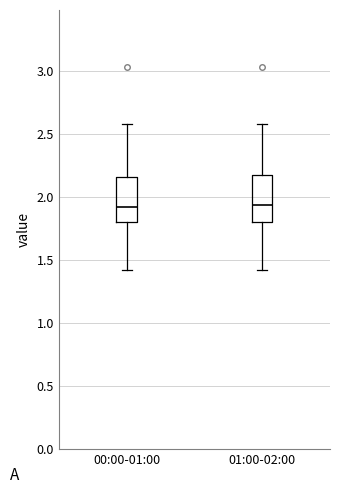

Reading left to right, read every box against the y-axis: the position of its median line, the range the box covers, and the ends of its whiskers. The values are not printed on the chart, so give them approximately, as read against the axis.

00:00-01:00: median 1.90, box 1.80 to 2.15, whiskers 1.40 to 2.60
01:00-02:00: median 1.95, box 1.80 to 2.15, whiskers 1.40 to 2.60